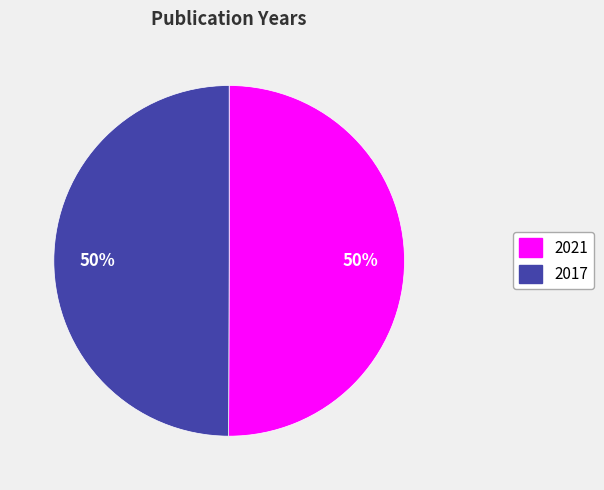

To the nearest percent, what is the average slice percentage?

50%